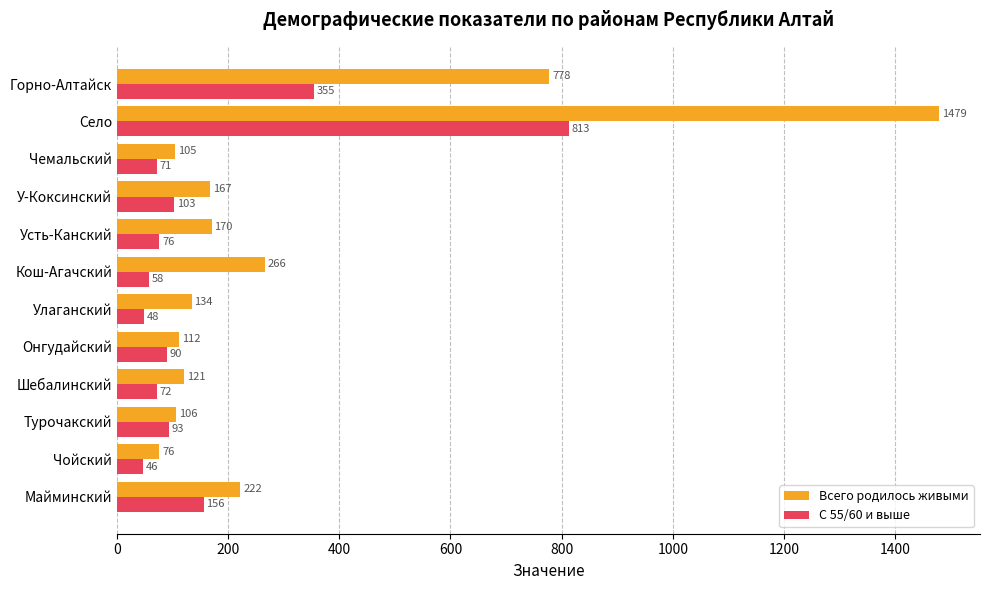

How many distinct data groups are displayed?

2